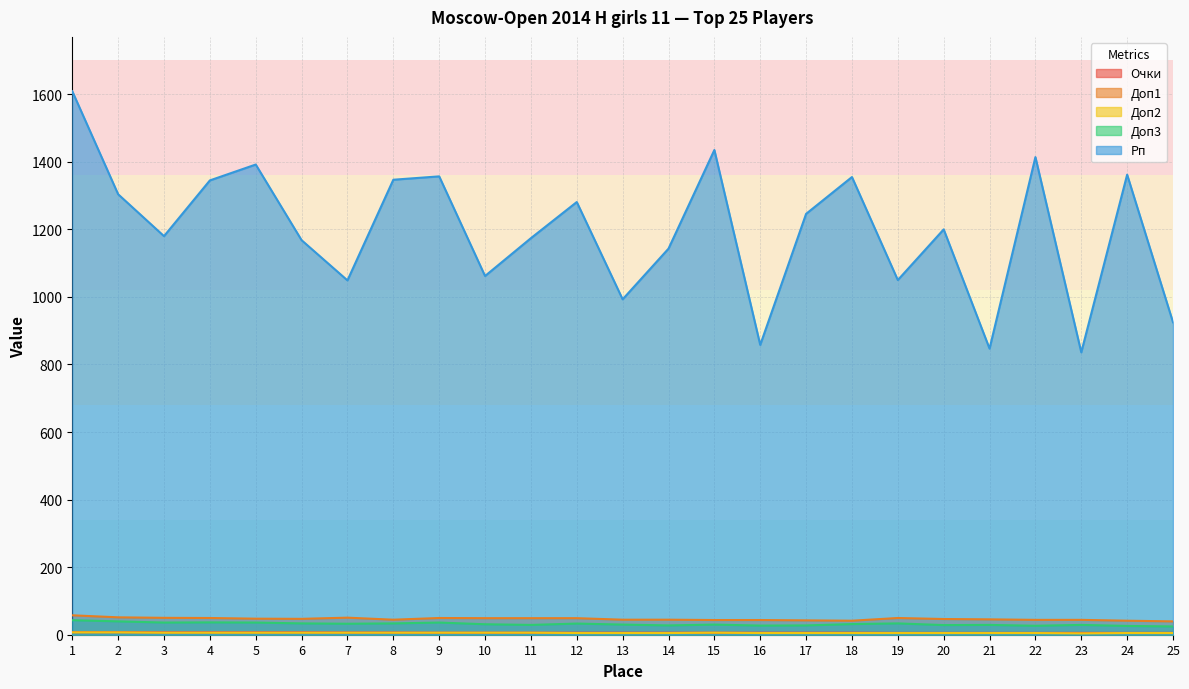

Rank the series at 2 from lowest to highest value.

Доп2, Очки, Доп3, Доп1, Рп